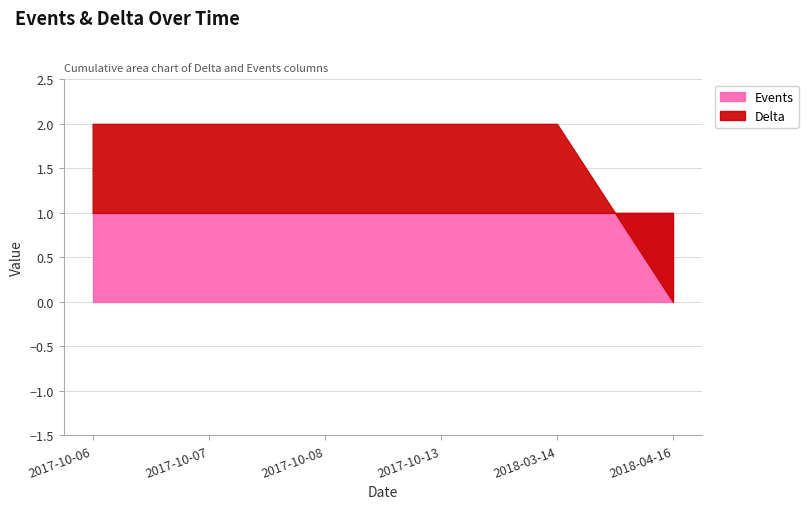

What is the total value across all series at 2018-03-14?

2